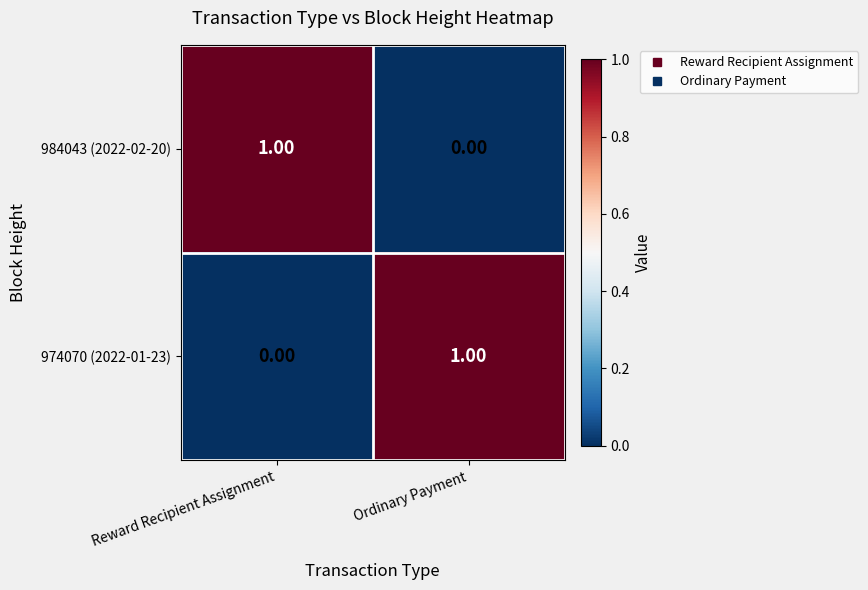

Which category has the highest value in the 974070 (2022-01-23) series?

Ordinary Payment